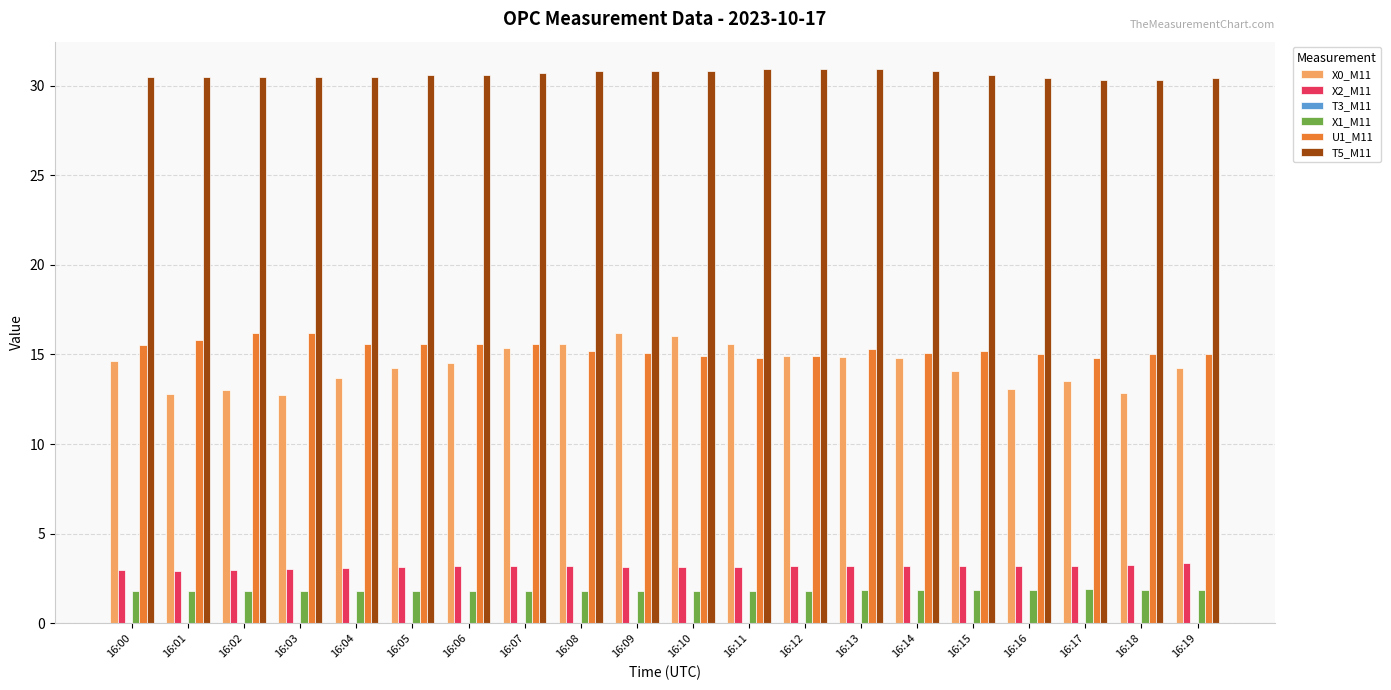

What is the minimum value shown in the chart?

1.8